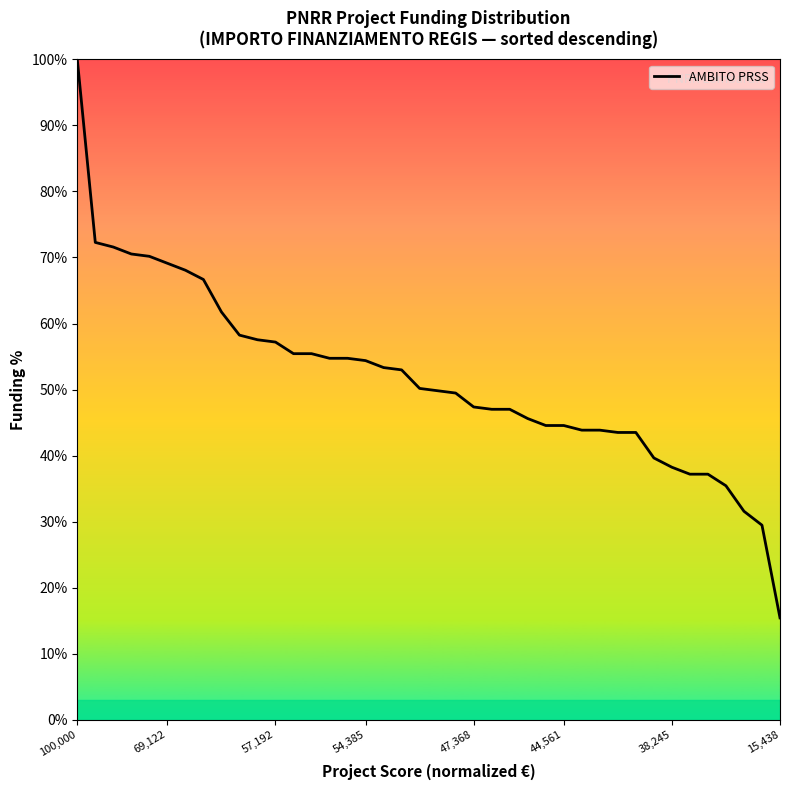

What is the difference between the maximum and minimum values?

84.6